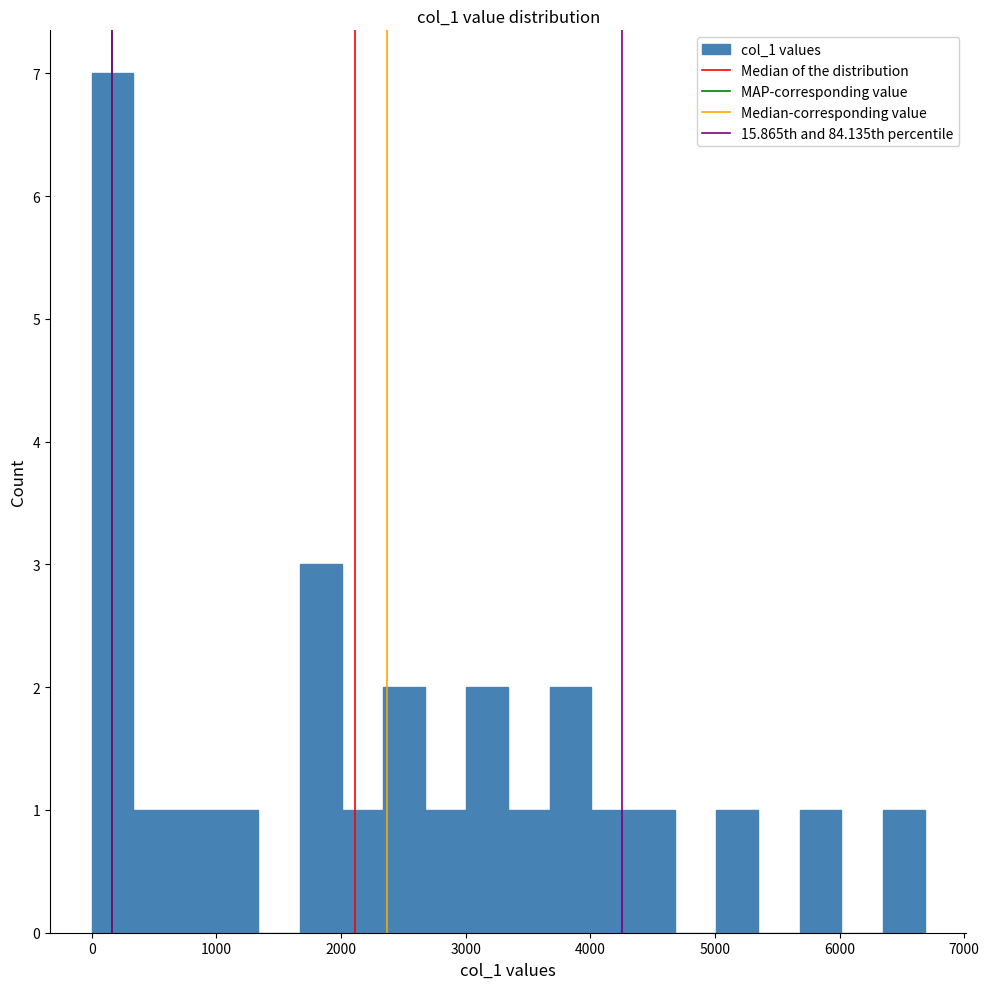

Around what value on the x-axis is the tallest bar? Give the approximate position of its centre, as read against the axis.

200